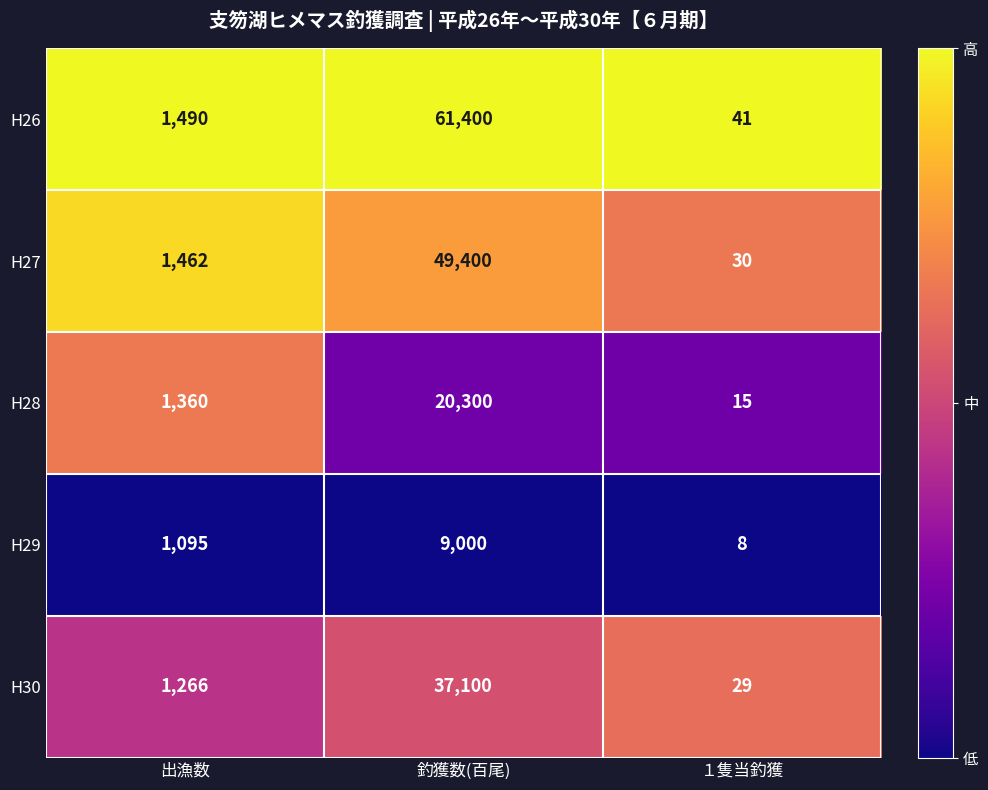

Reading right to left, what are all the values shown in this chart?

H26: 41	61400	1490
H27: 30	49400	1462
H28: 15	20300	1360
H29: 8	9000	1095
H30: 29	37100	1266